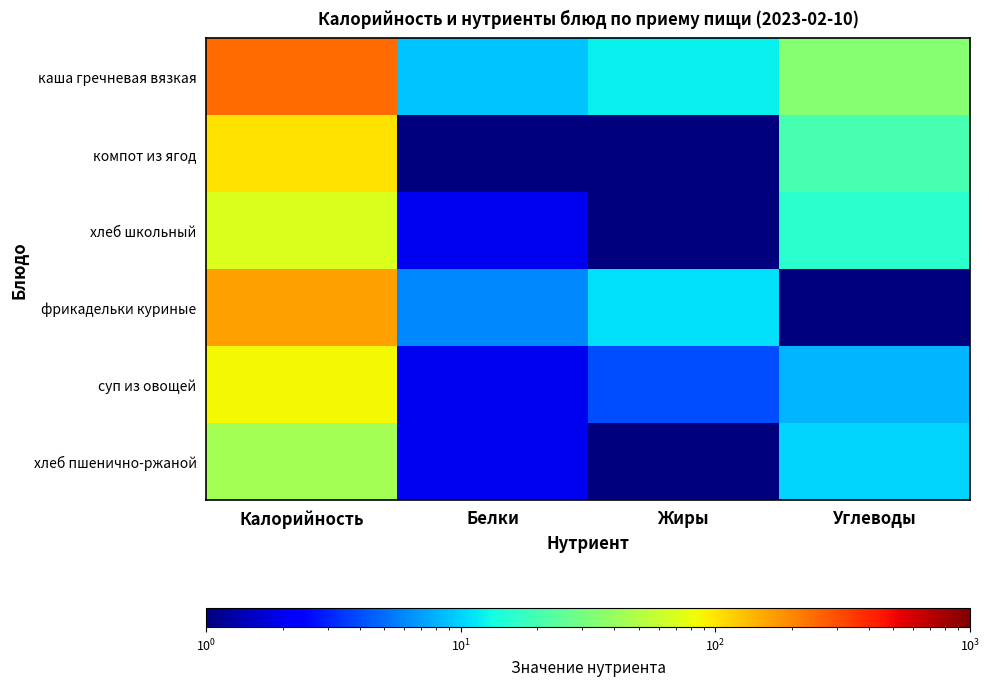

Which series has the largest range (max minus min)?

каша гречневая вязкая